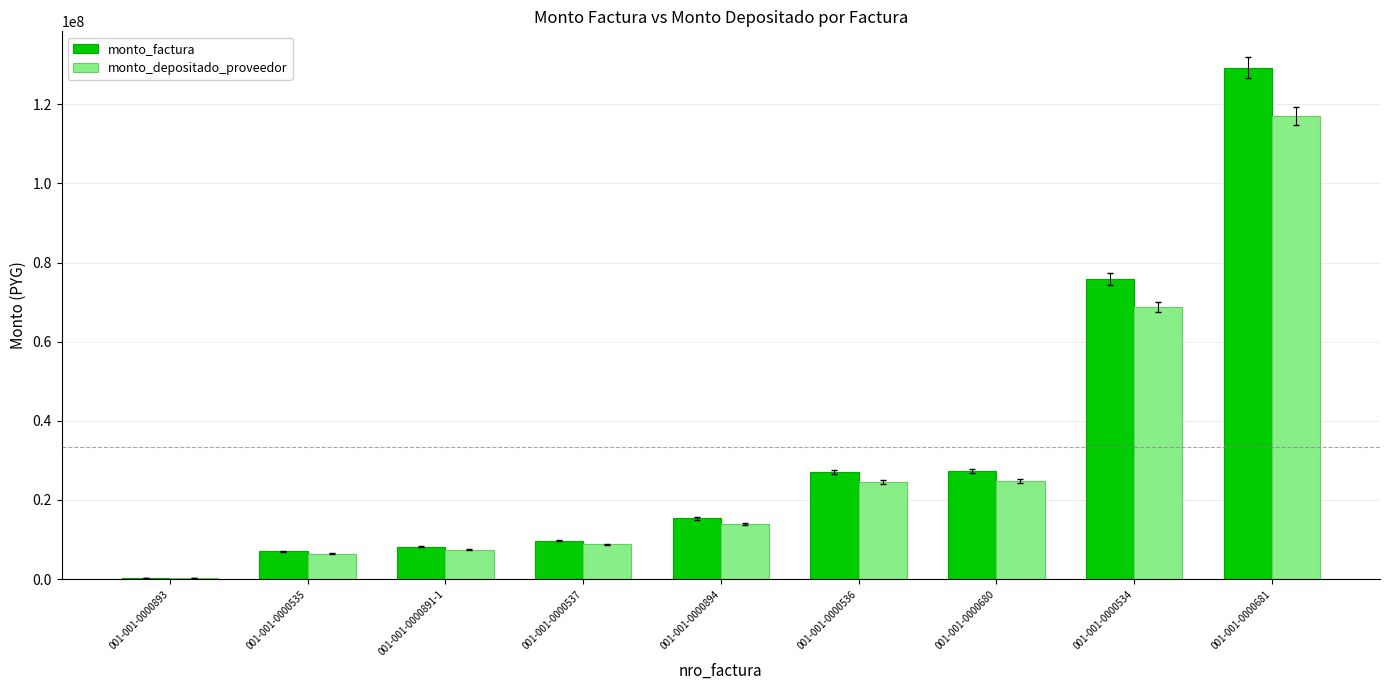

At which label is monto_factura closest to 64820113?

001-001-0000534